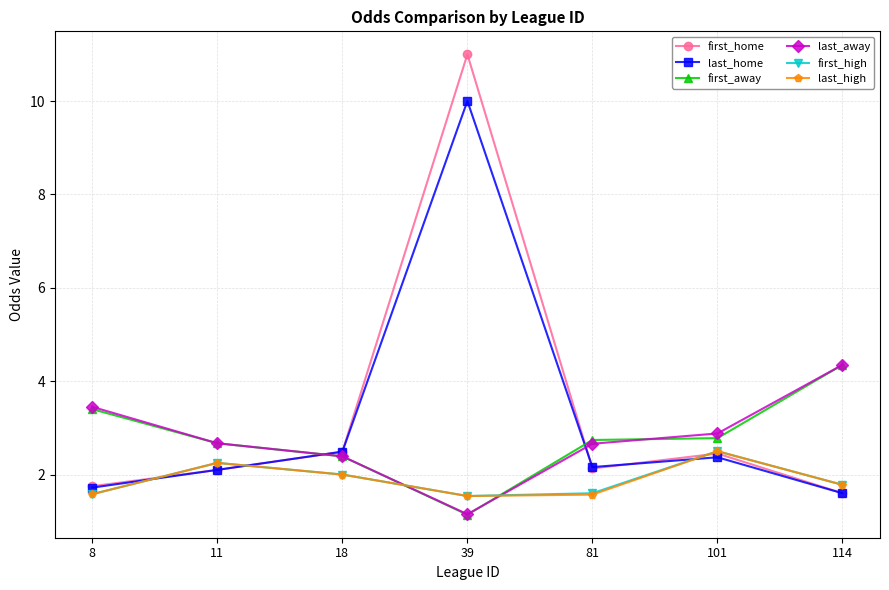

What is the value of the first_high point at the 6th from the left?

2.5